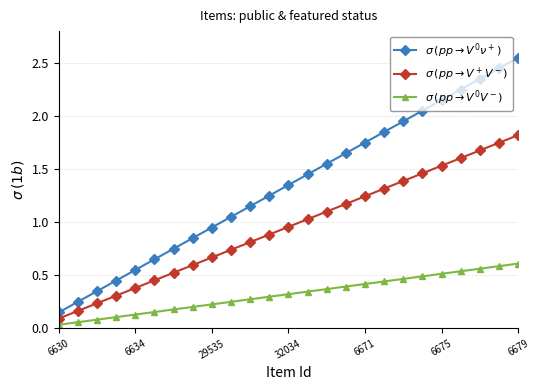

True or false: $\sigma\,(pp \to V^0V^-)$ and $\sigma\,(pp \to V^+V^-)$ intersect in this chart.

False